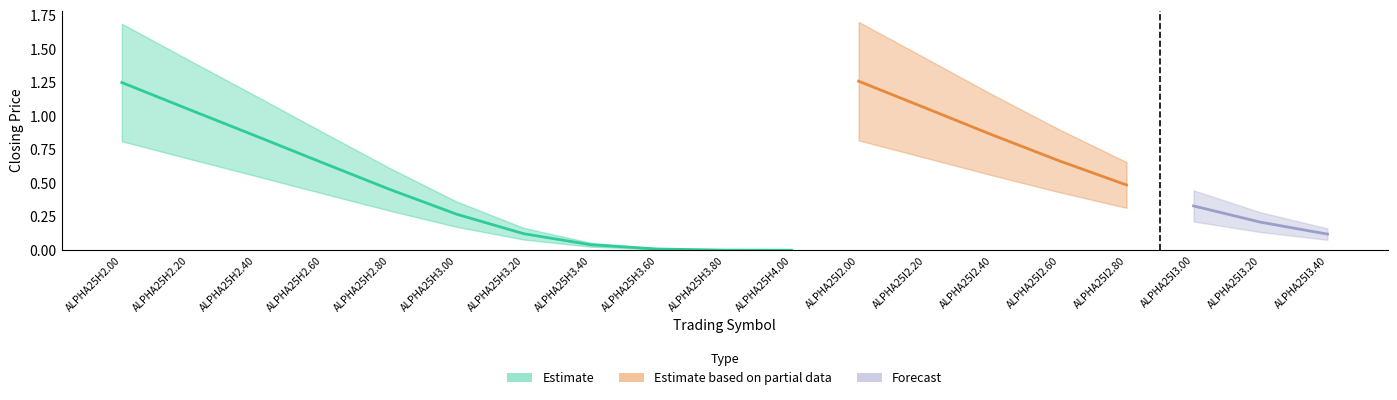

At how many categories does at least one series exceed 0?

19